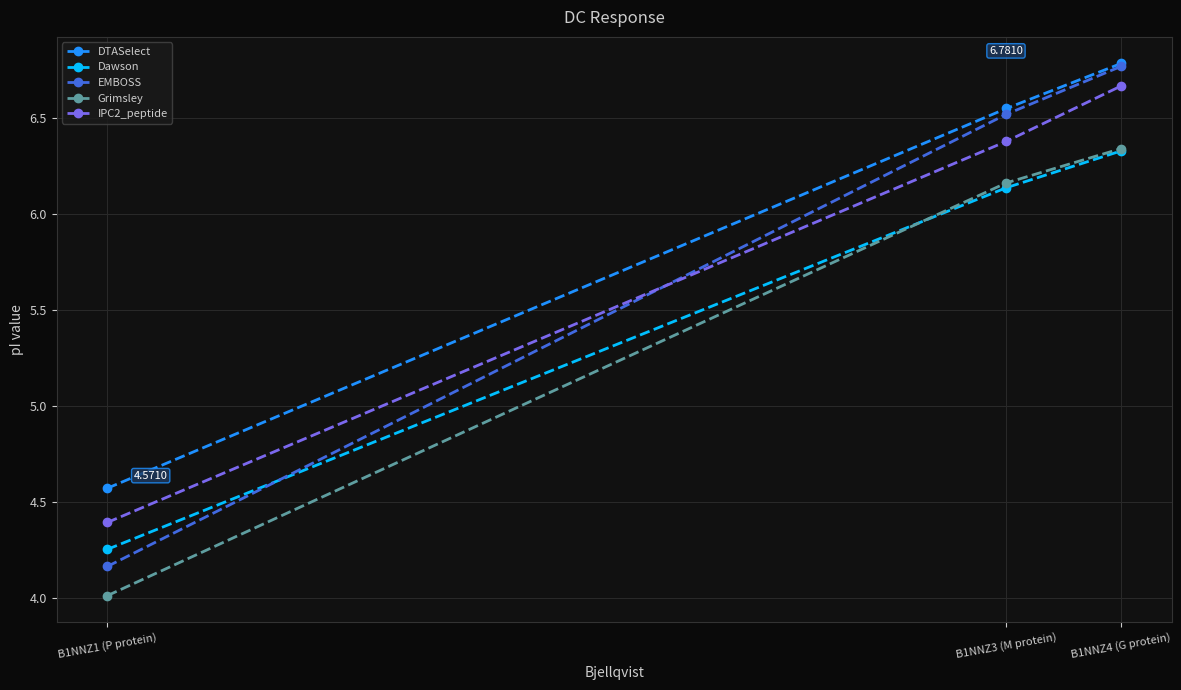

Which label corresponds to the largest value in the chart?

B1NNZ4 (G protein)